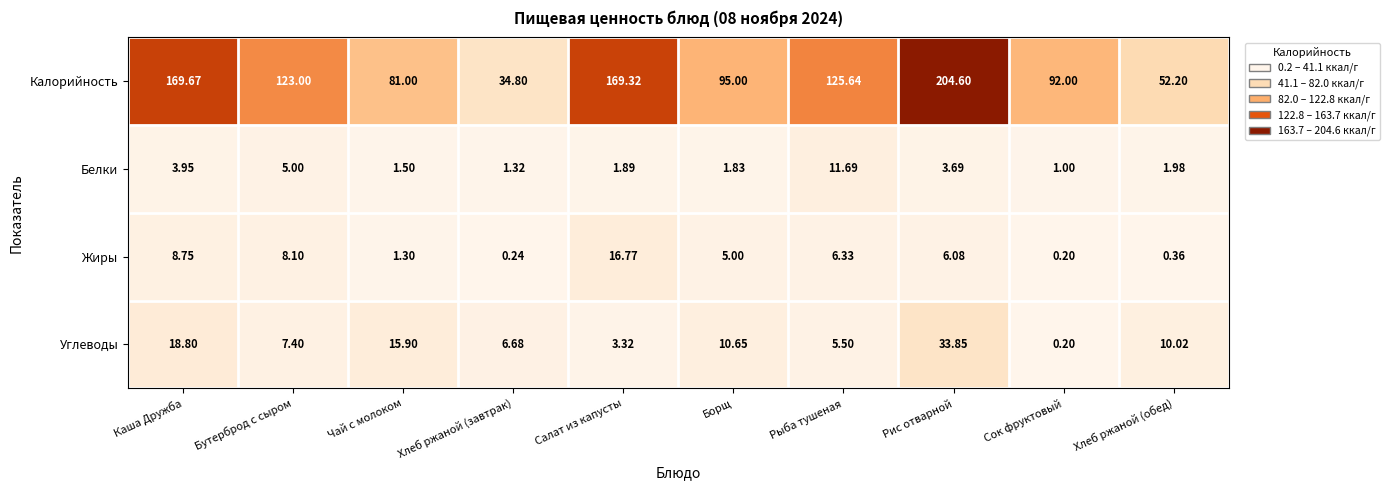

Where is Жиры nearest to the value 8?

Бутерброд с сыром